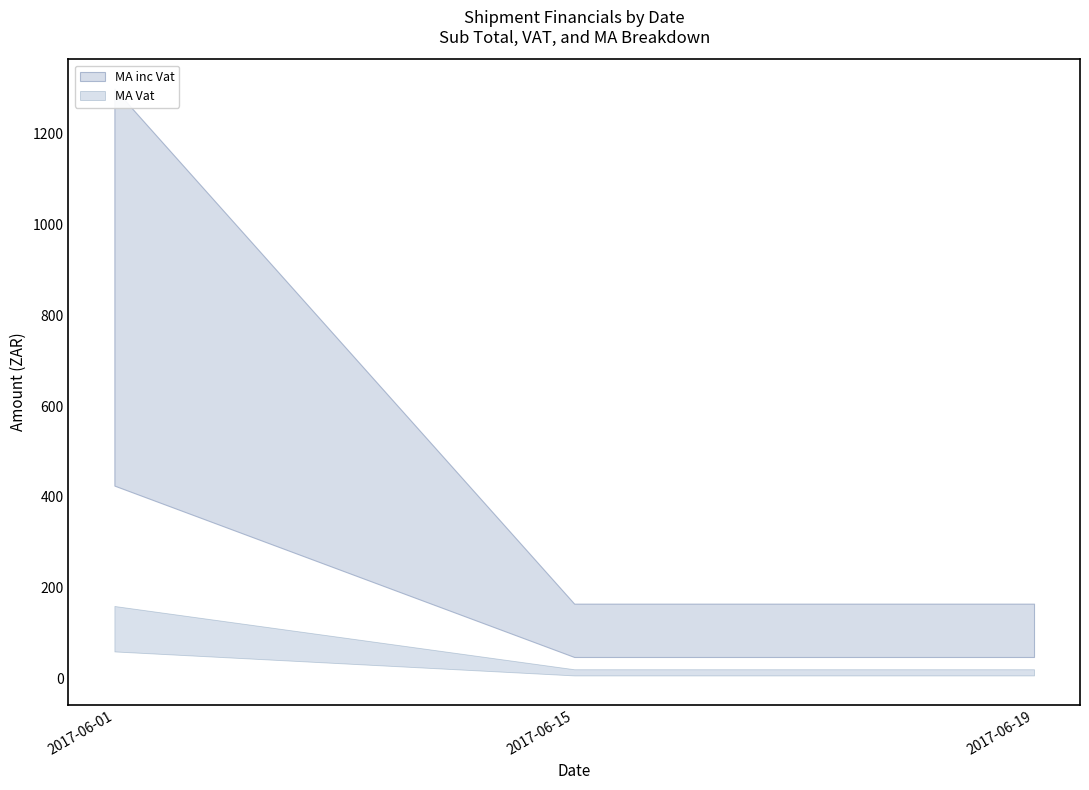

Which series has the largest range (max minus min)?

MA inc Vat